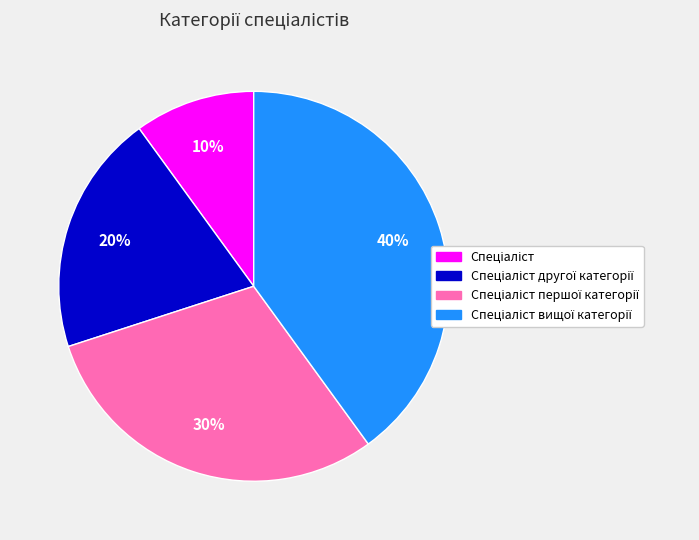

To the nearest percent, what is the average slice percentage?

25%